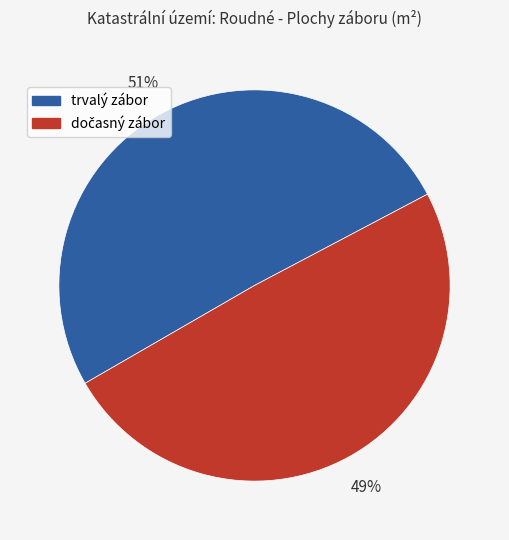

Is trvalý zábor the majority of the pie?

Yes